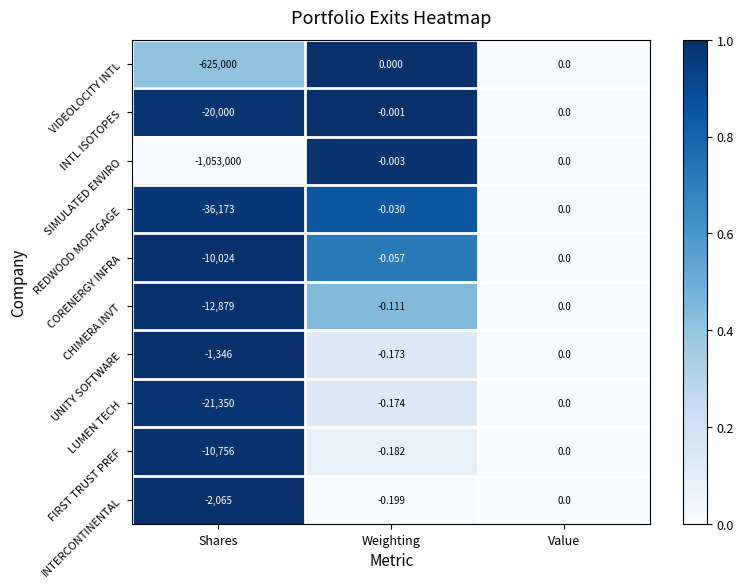

Which series has the largest total across all categories?

UNITY SOFTWARE